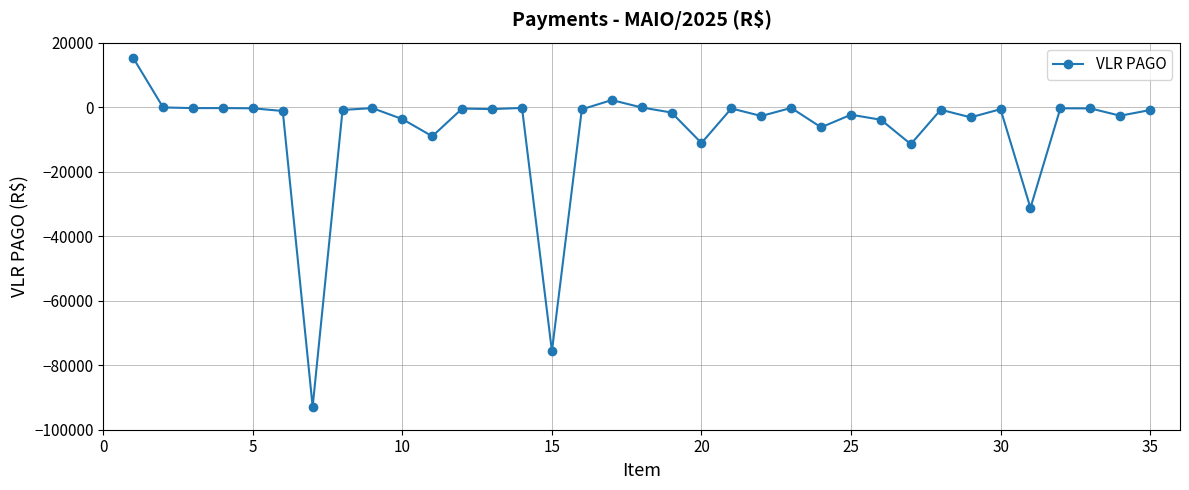

How many values exceed -792?

17